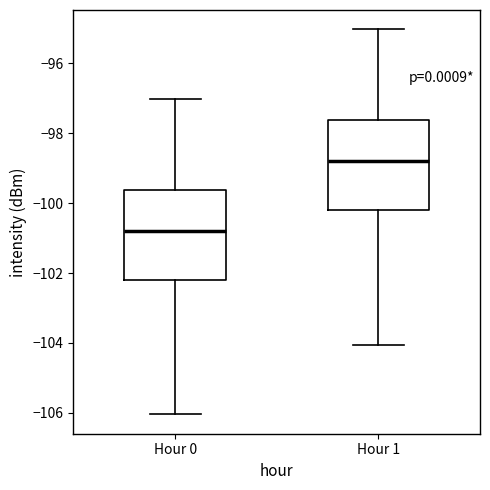

Which box's median line is the highest?

Hour 1